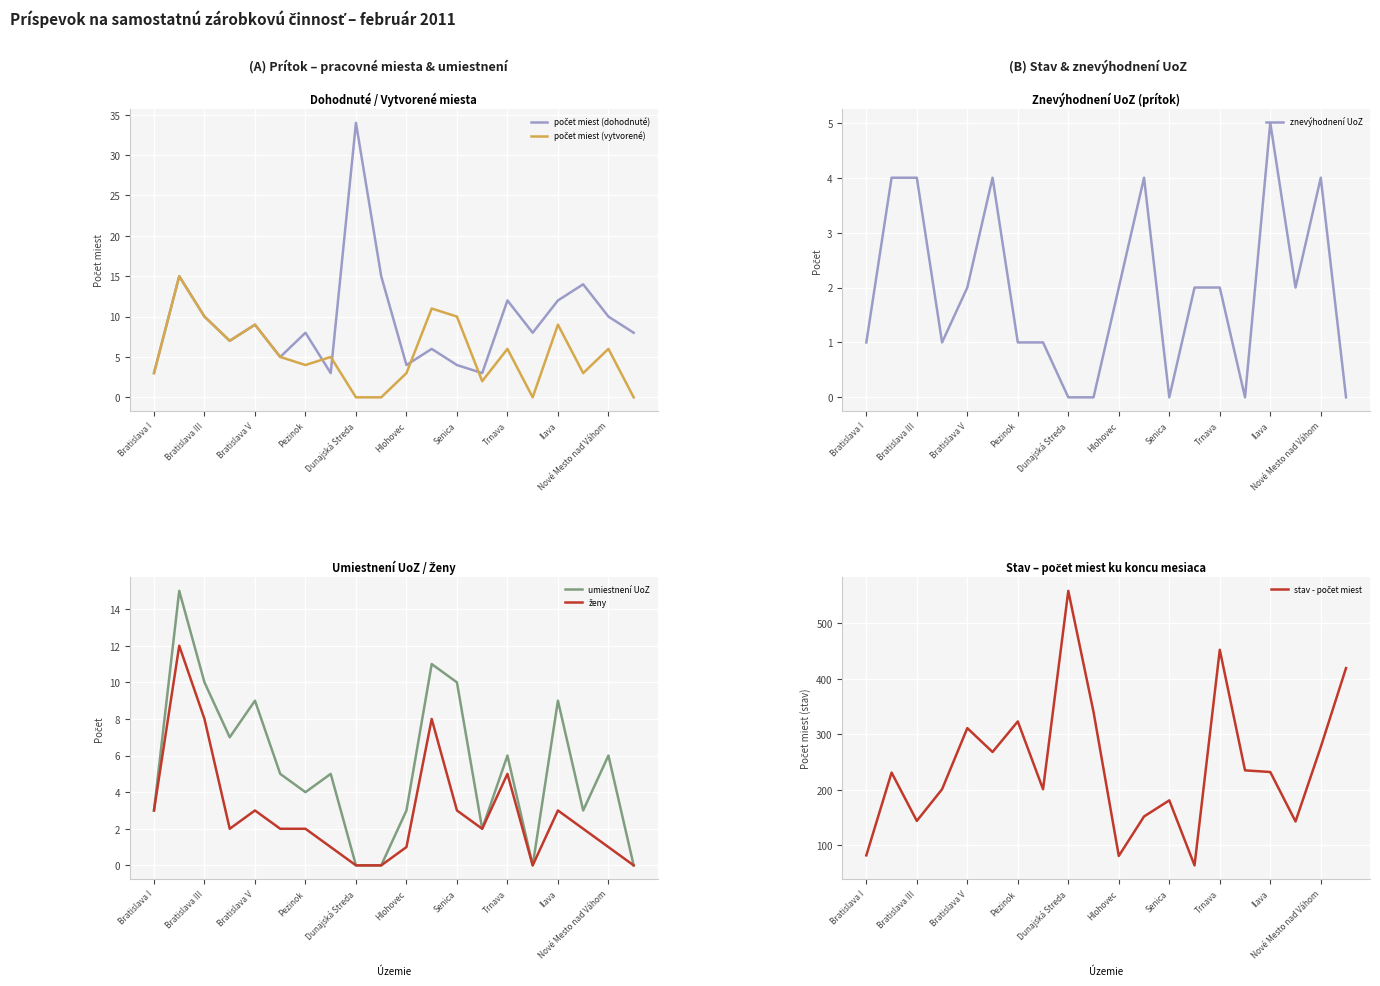

The umiestnení UoZ series shows 2 at Bratislava I. True or false?

False